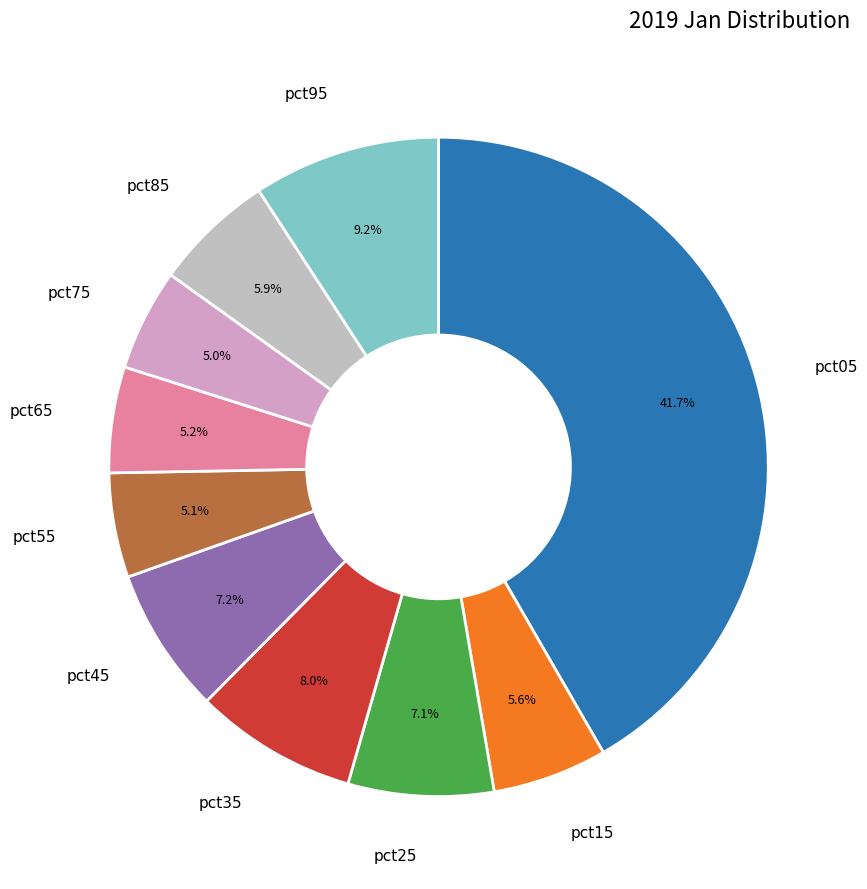

How many slices are in this pie chart?

10